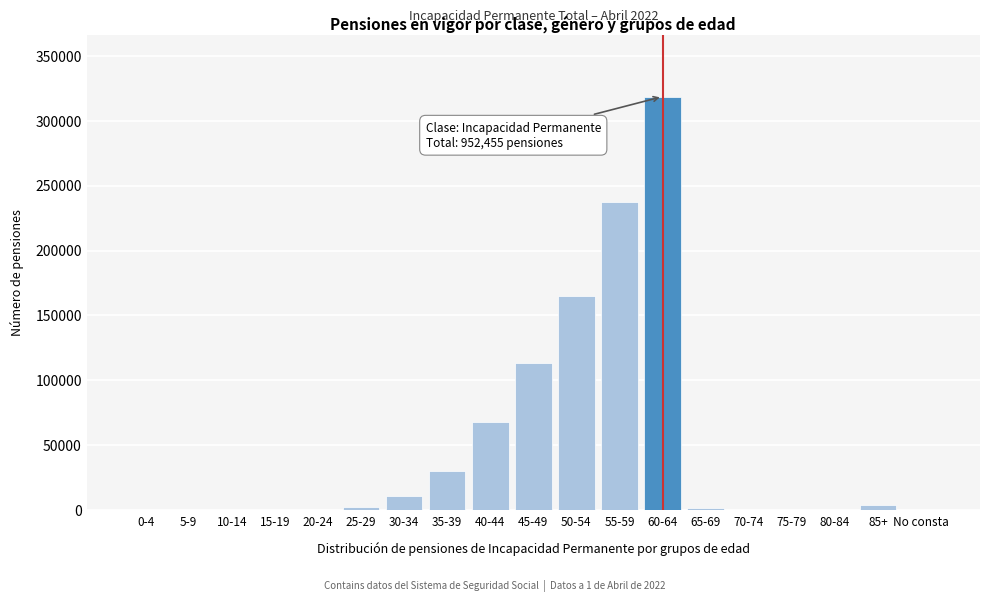

At which label is the value closest to 159264?

50-54